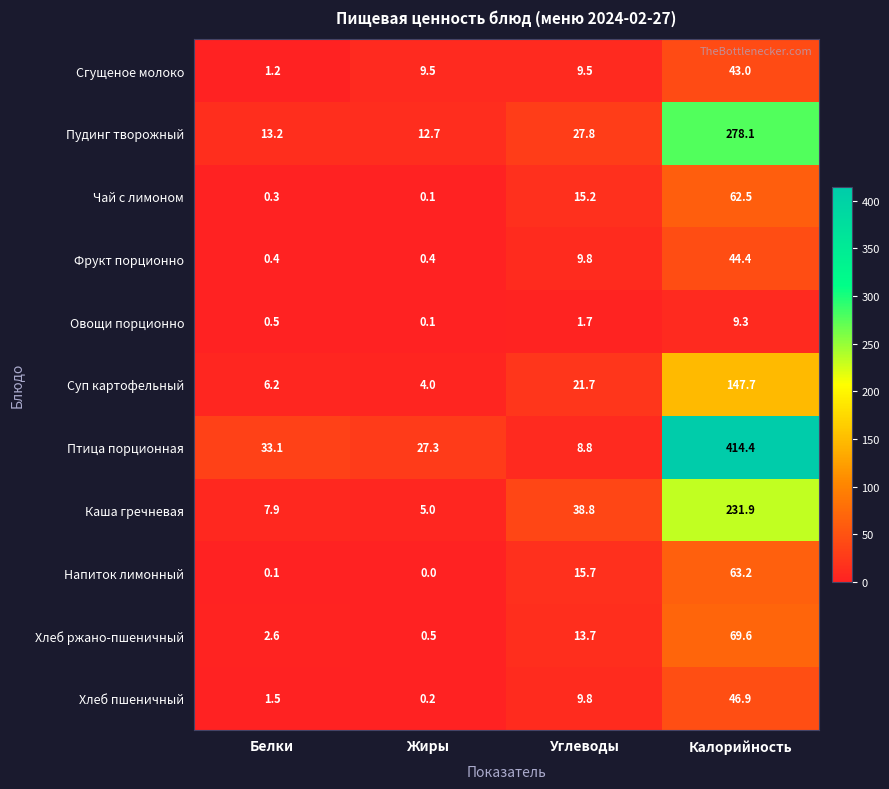

What is the average value of the Сгущеное молоко series?

15.8